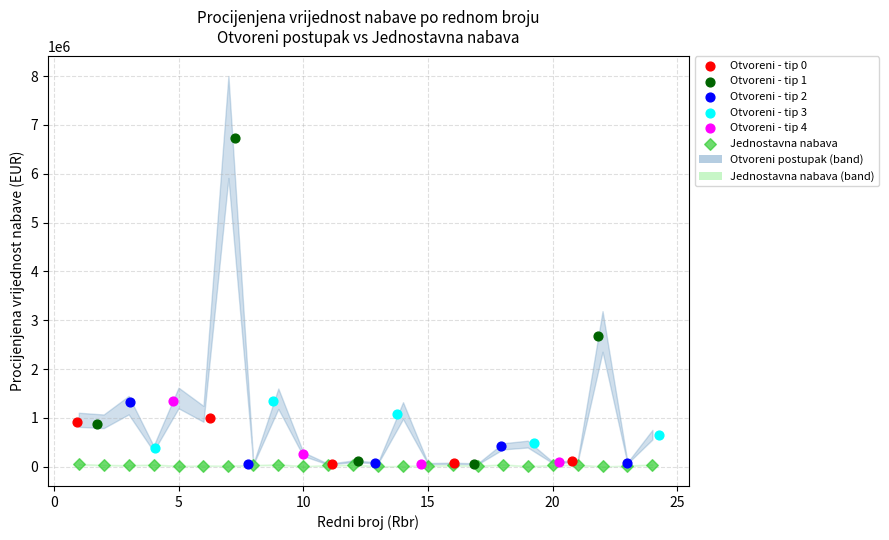

Which series has the largest Y range (max minus min)?

Otvoreni - tip 1